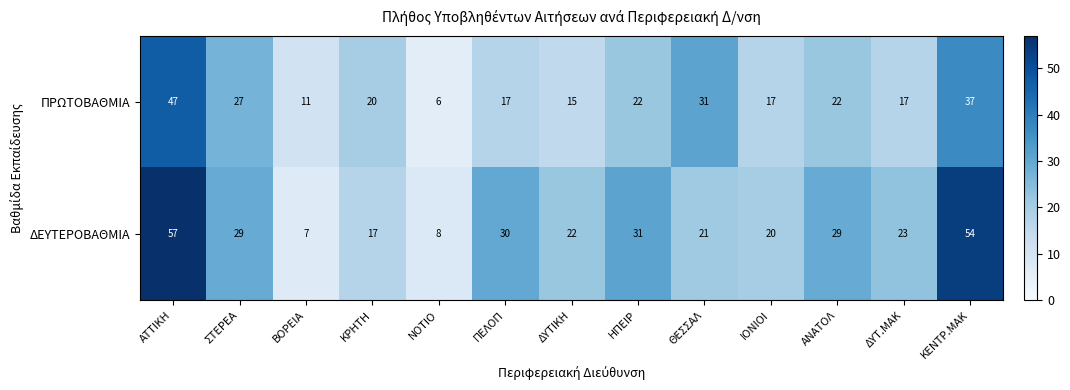

List the series in order of their peak value, highest first.

ΔΕΥΤΕΡΟΒΑΘΜΙΑ, ΠΡΩΤΟΒΑΘΜΙΑ